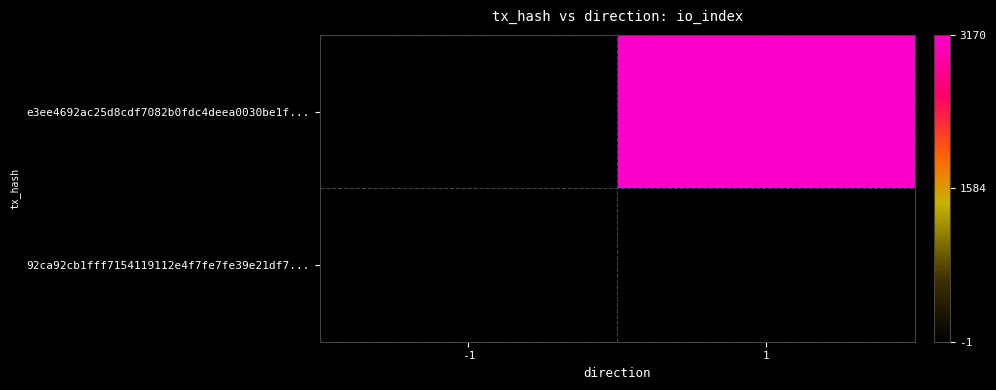

Which category has the lowest value across all series?

-1